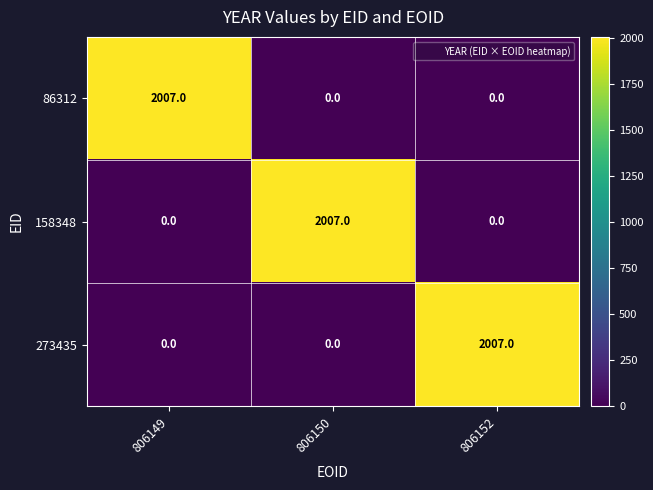

At how many categories does at least one series exceed 1631?

3